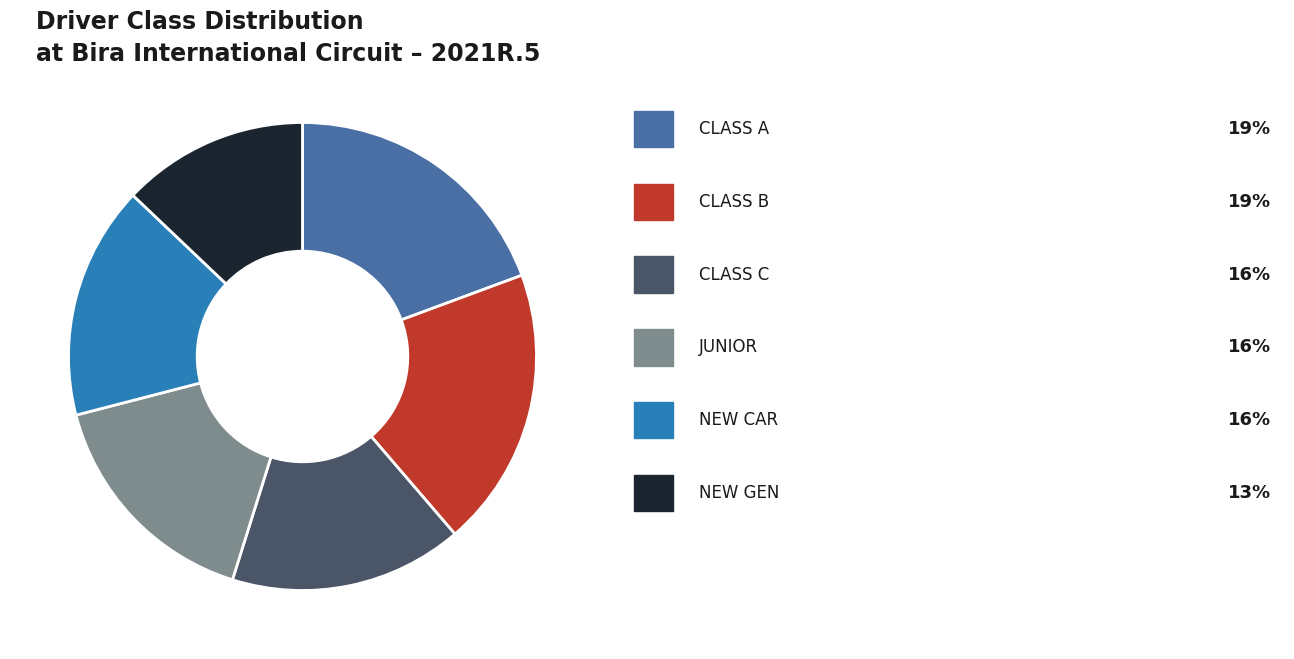

Is there a majority slice in this chart?

No